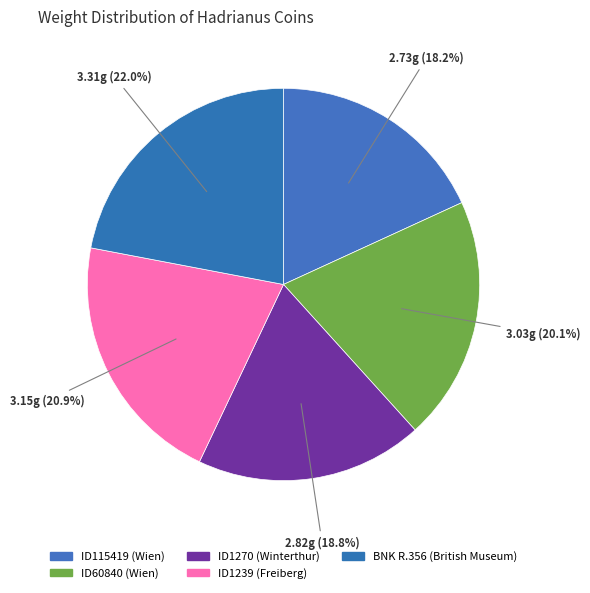

Is there a majority slice in this chart?

No